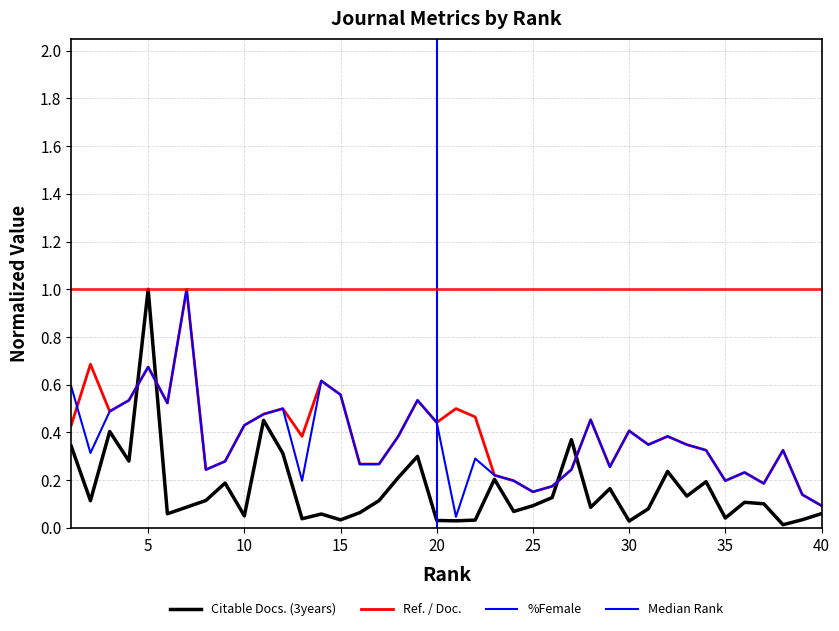

Between which two adjacent categories do %Female and Citable Docs. (3years) first intersect?

4 and 5